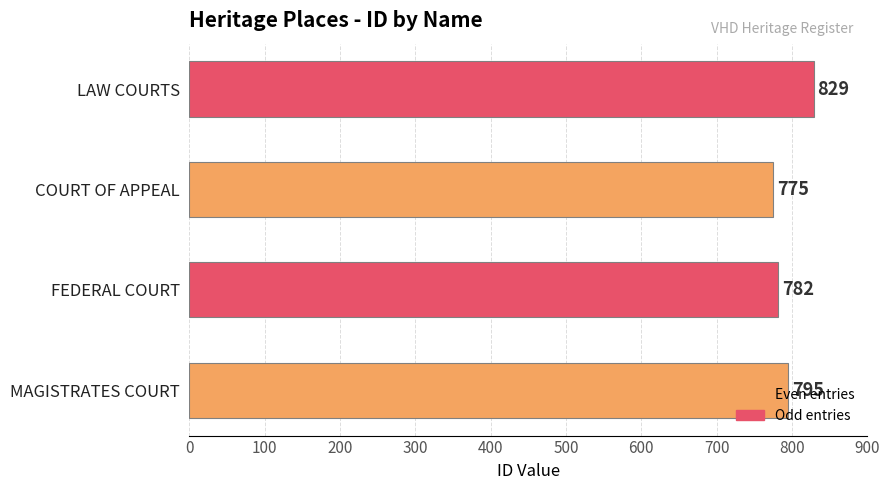

What is the change in value from MAGISTRATES COURT to LAW COURTS?

+34